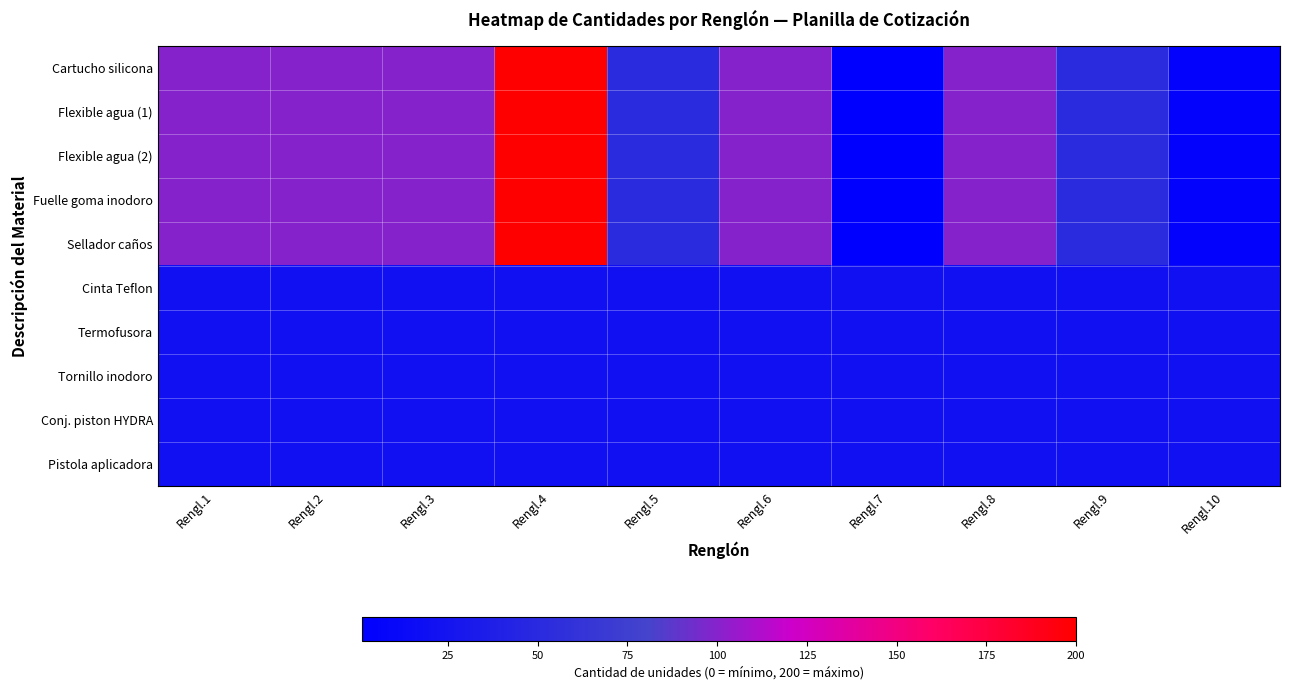

Which series has the largest total across all categories?

Cartucho silicona